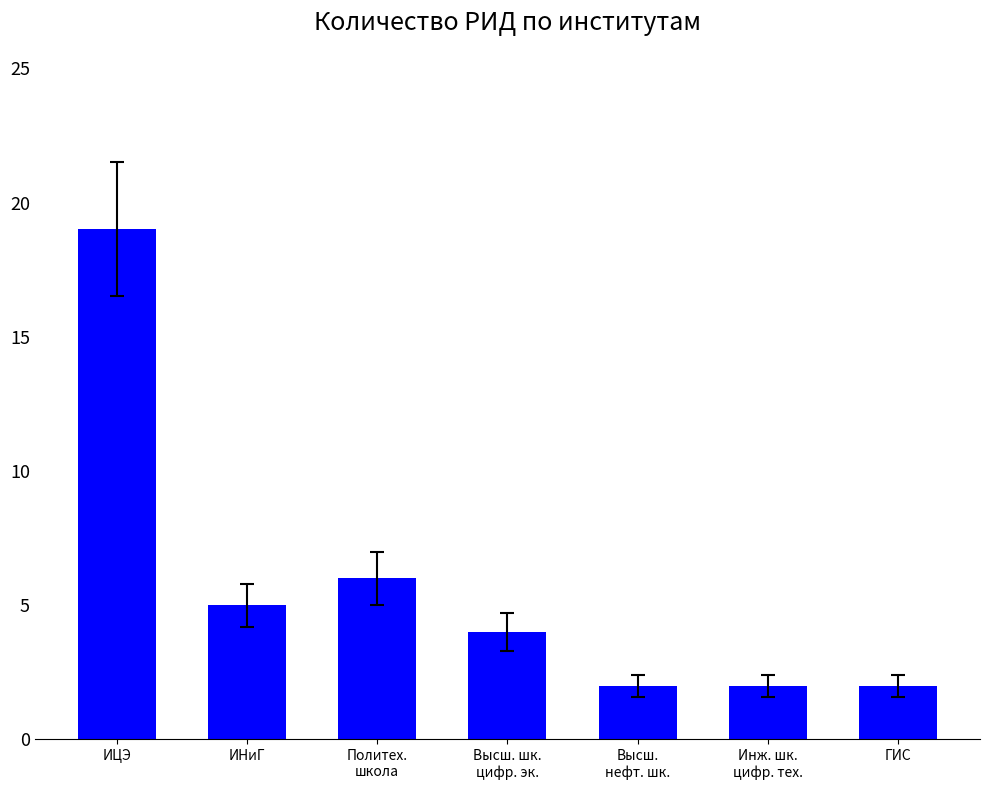

Are the bars horizontal?

No